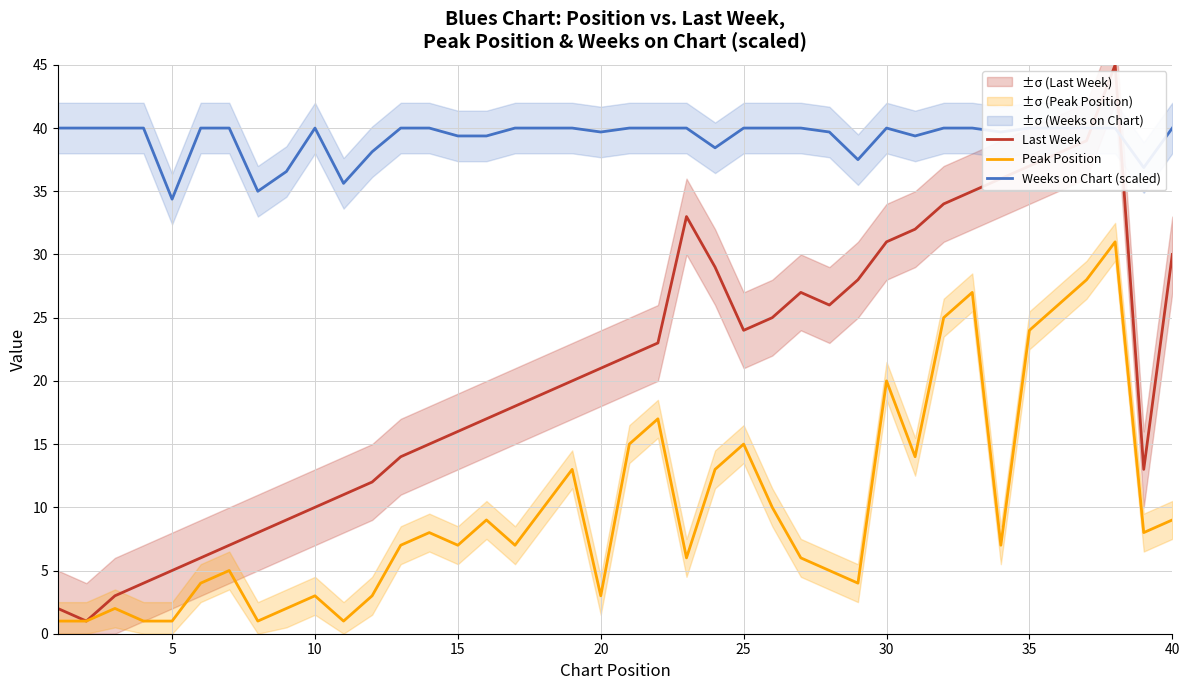

What is the difference between the maximum and minimum values in the Peak Position series?

30